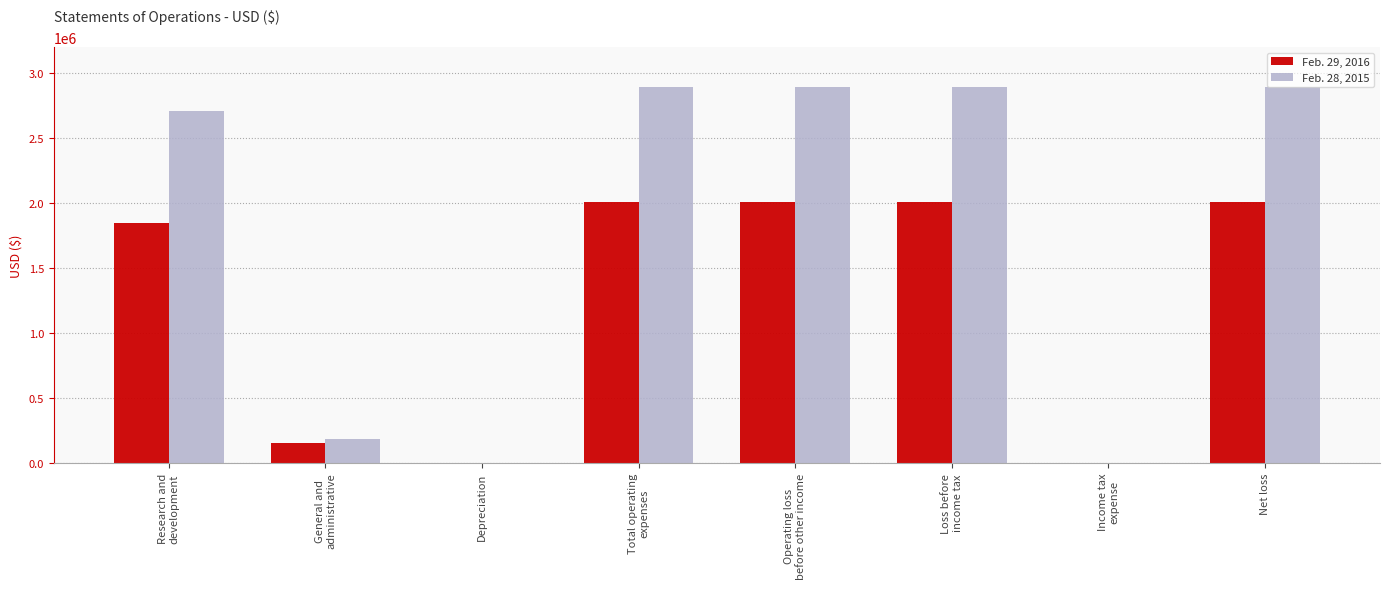

What is the total value across all series at Depreciation?

1368